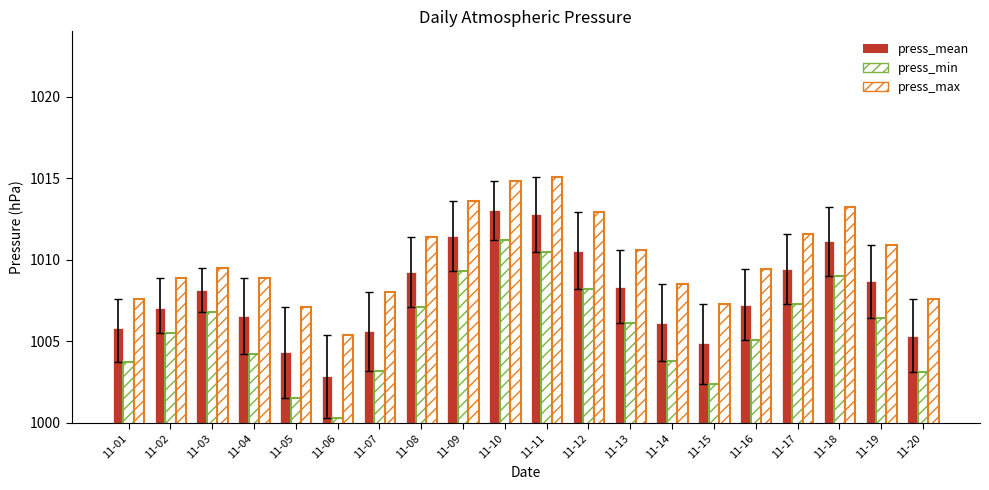

Reading right to left, transcribe all the data shown in this chart.

press_mean: 1005.3	1008.7	1011.1	1009.5	1007.2	1004.9	1006.1	1008.3	1010.5	1012.8	1013.0	1011.5	1009.2	1005.6	1002.9	1004.3	1006.5	1008.1	1007.0	1005.8
press_min: 1003.1	1006.4	1009.0	1007.3	1005.1	1002.4	1003.8	1006.1	1008.2	1010.5	1011.2	1009.3	1007.1	1003.2	1000.3	1001.5	1004.2	1006.8	1005.5	1003.7
press_max: 1007.6	1010.9	1013.2	1011.6	1009.4	1007.3	1008.5	1010.6	1012.9	1015.1	1014.8	1013.6	1011.4	1008.0	1005.4	1007.1	1008.9	1009.5	1008.9	1007.6